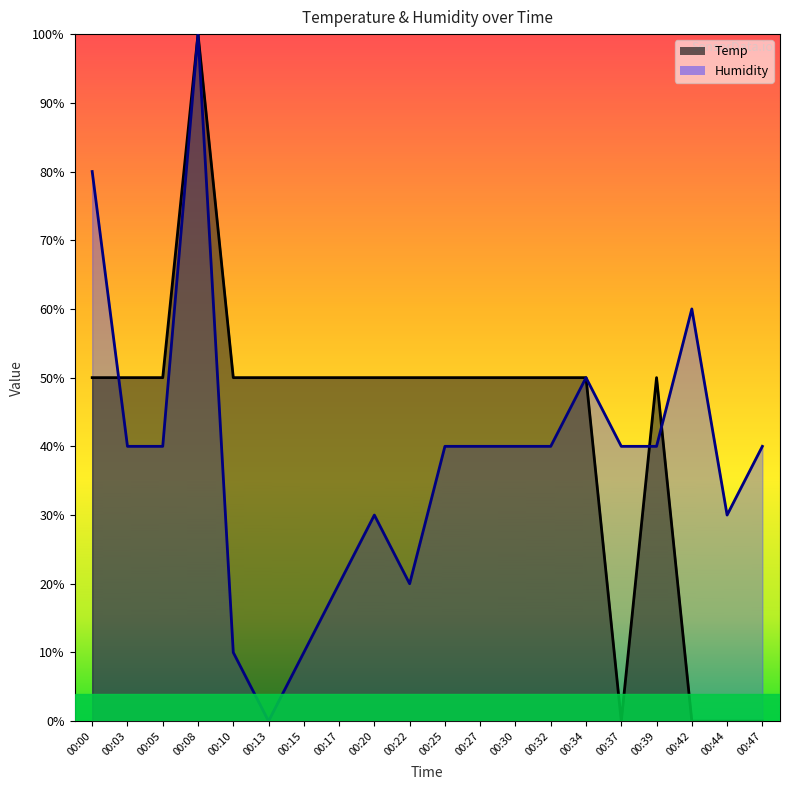

Rank the series at 00:13 from highest to lowest value.

Temp, Humidity